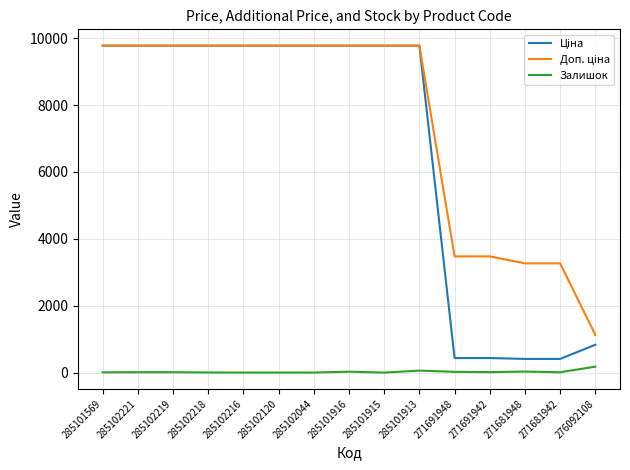

What is the maximum value shown in the chart?

9775.5